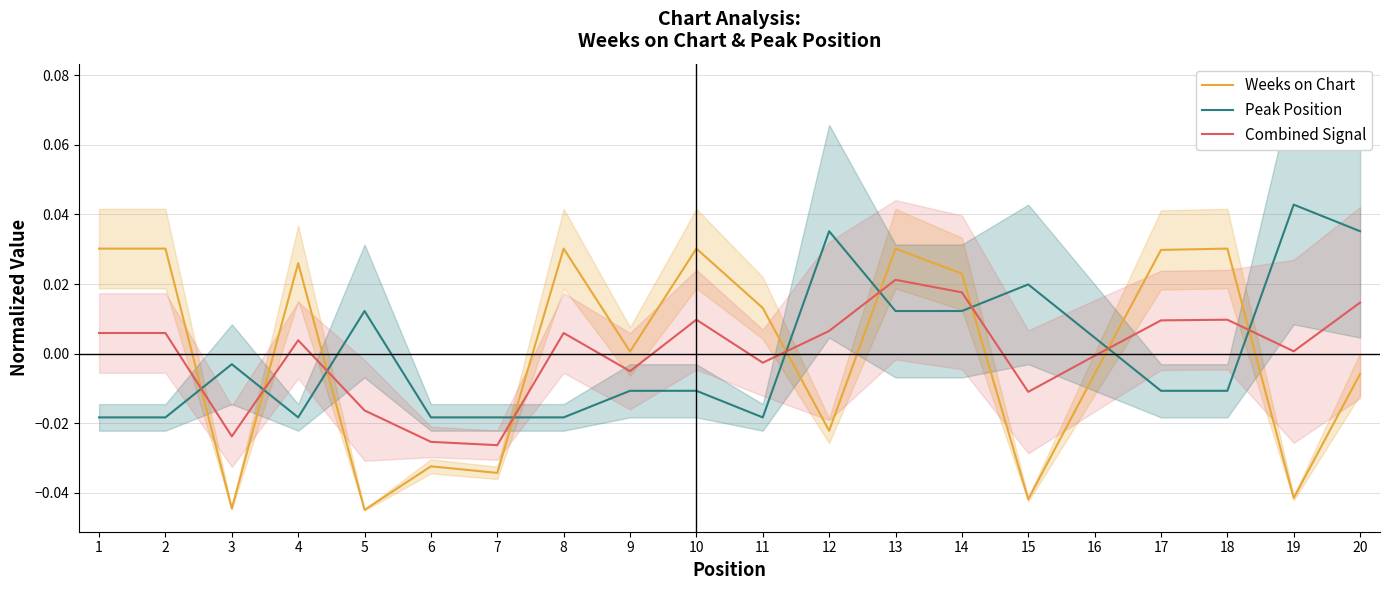

Where is the first local minimum for Combined Signal?

3